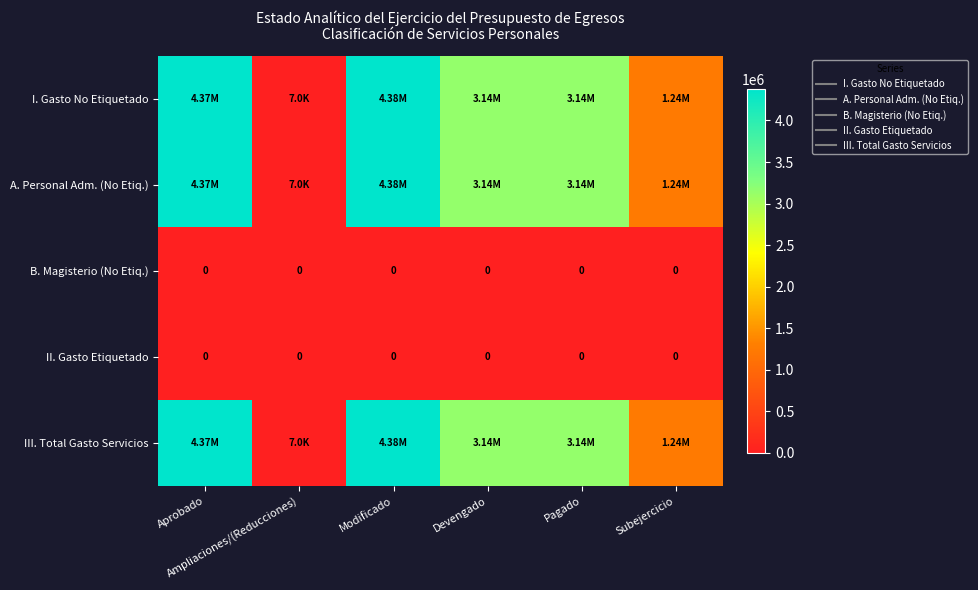

Which series has the widest spread of values?

I. Gasto No Etiquetado